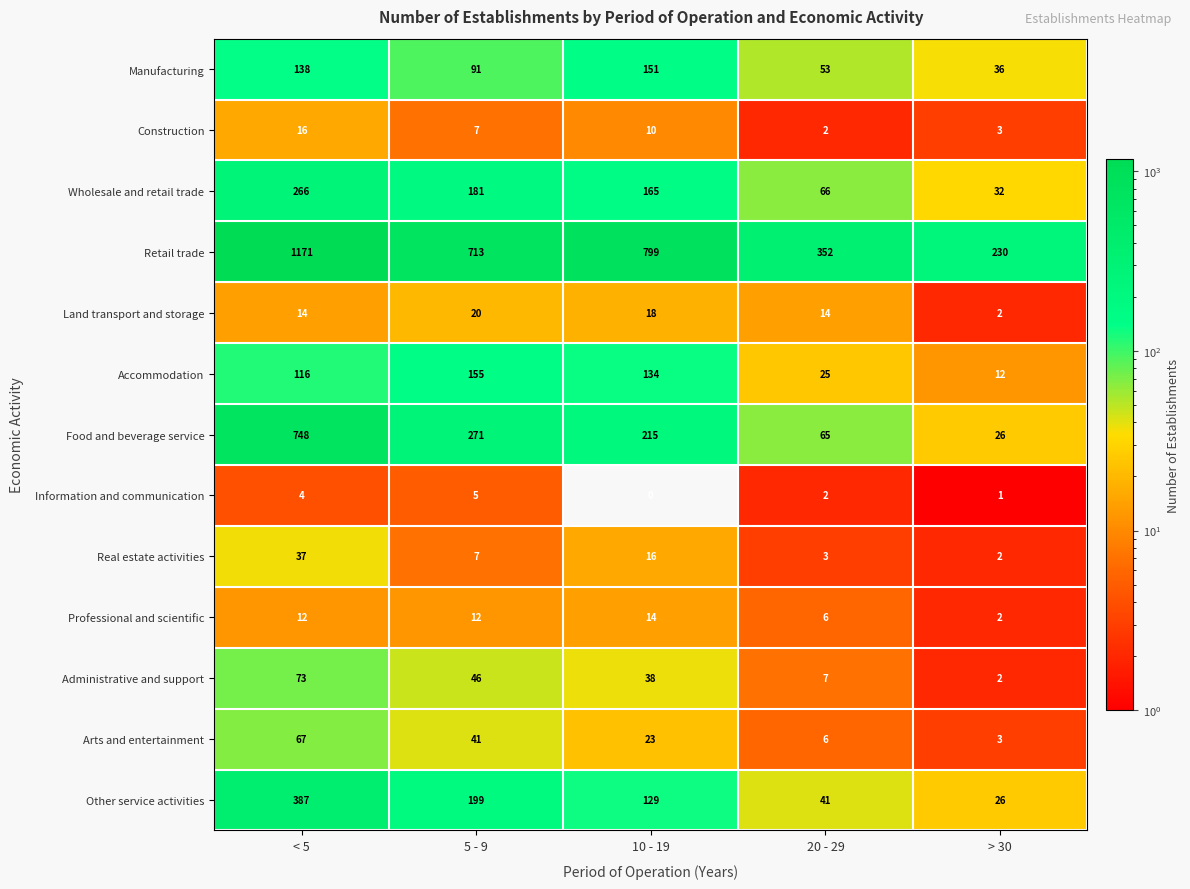

What is the difference between the highest and lowest values at < 5?

1167